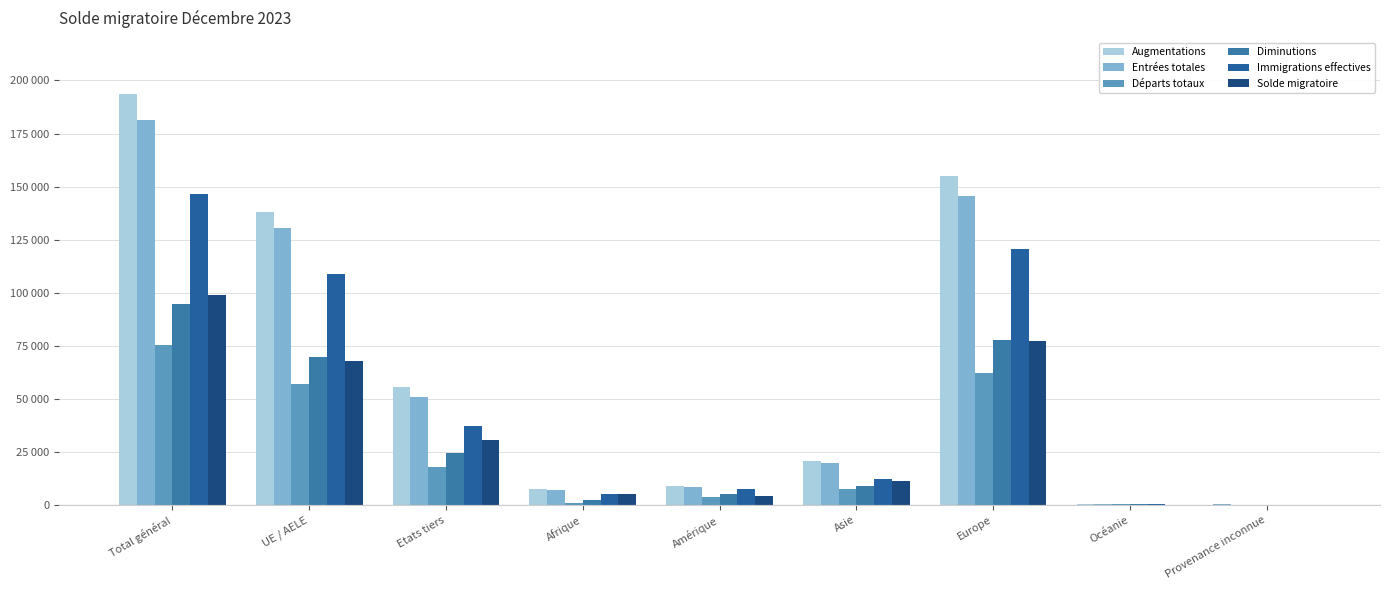

Which category has the highest value across all series?

Total général